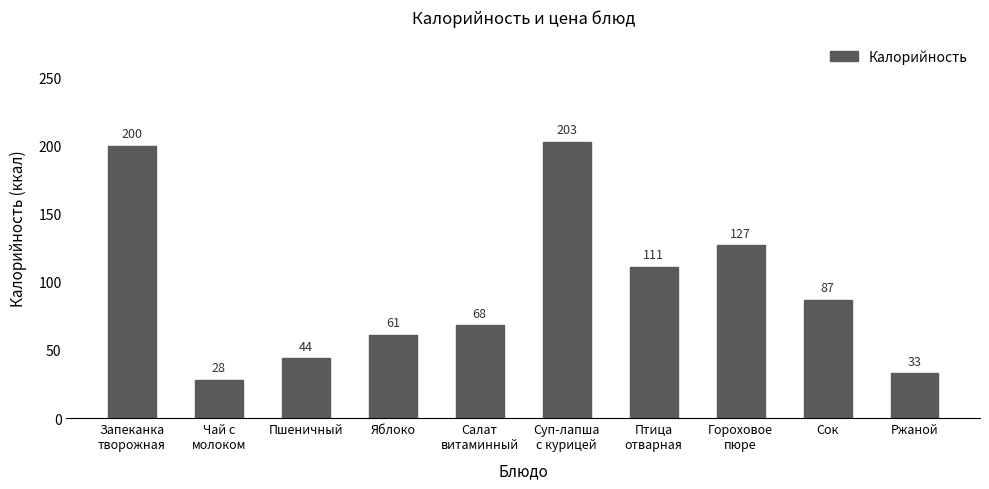

What is the difference between the second highest and second lowest values?

167